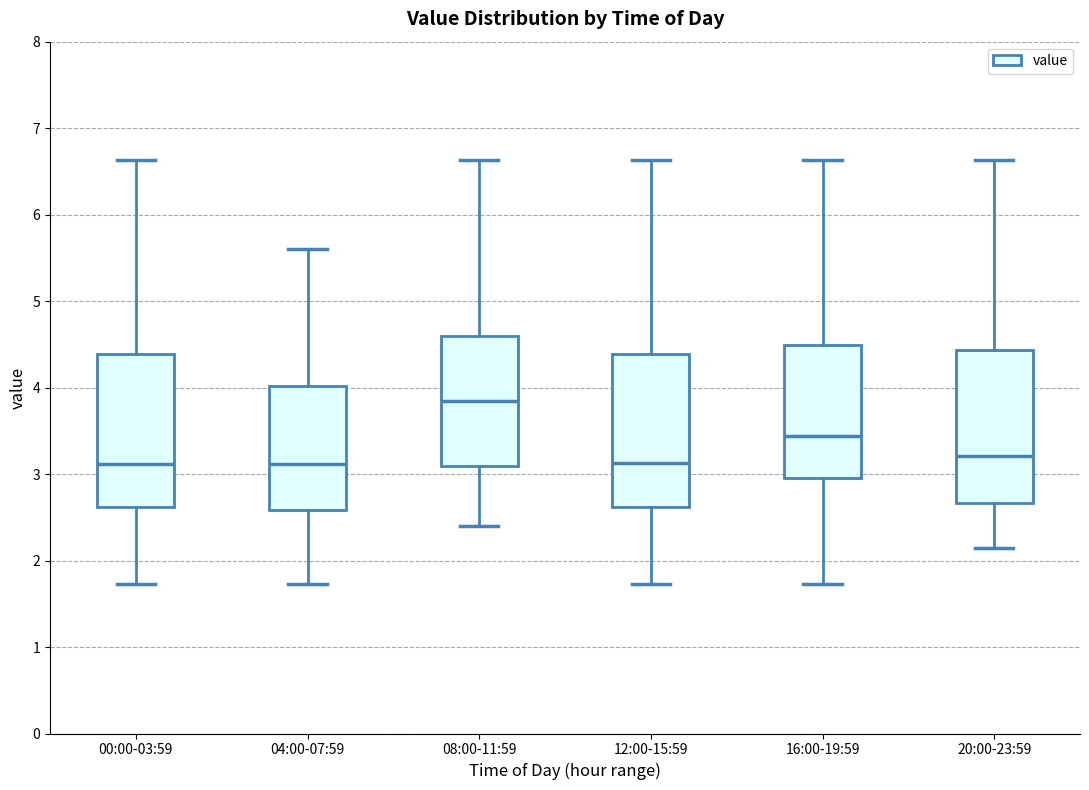

Reading left to right, transcribe this box plot: for each box, give where its median line is, the range the box spans, and where its two whiskers end, as read against the y-axis. The values are not printed on the chart, so give them approximately, as read against the axis.

00:00-03:59: median 3.1, box 2.6 to 4.4, whiskers 1.7 to 6.6
04:00-07:59: median 3.1, box 2.6 to 4.0, whiskers 1.7 to 5.6
08:00-11:59: median 3.9, box 3.1 to 4.6, whiskers 2.4 to 6.6
12:00-15:59: median 3.1, box 2.6 to 4.4, whiskers 1.7 to 6.6
16:00-19:59: median 3.4, box 3.0 to 4.5, whiskers 1.7 to 6.6
20:00-23:59: median 3.2, box 2.7 to 4.4, whiskers 2.2 to 6.6